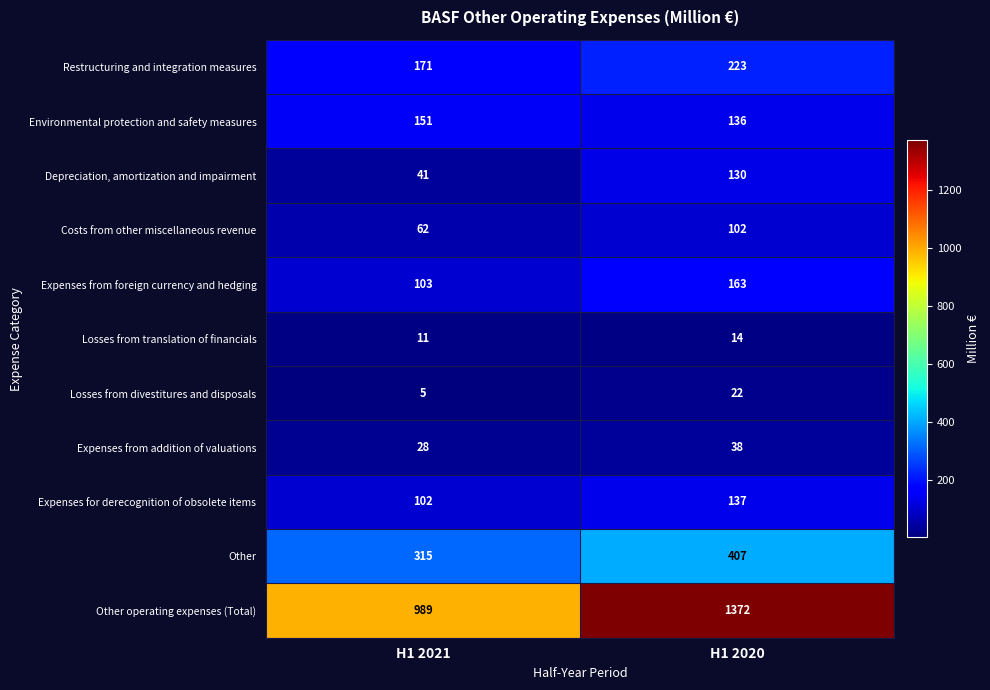

What is the maximum value shown in the chart?

1372